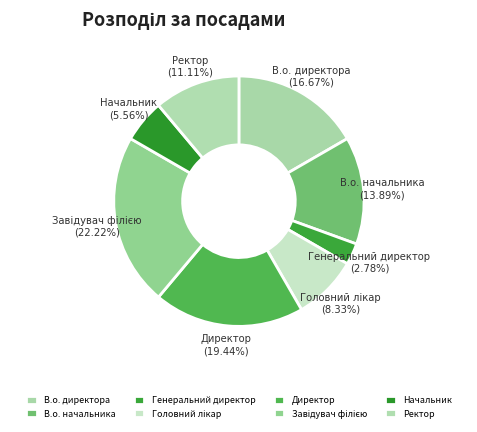

To the nearest percent, what percentage of the pie is Ректор?

11%